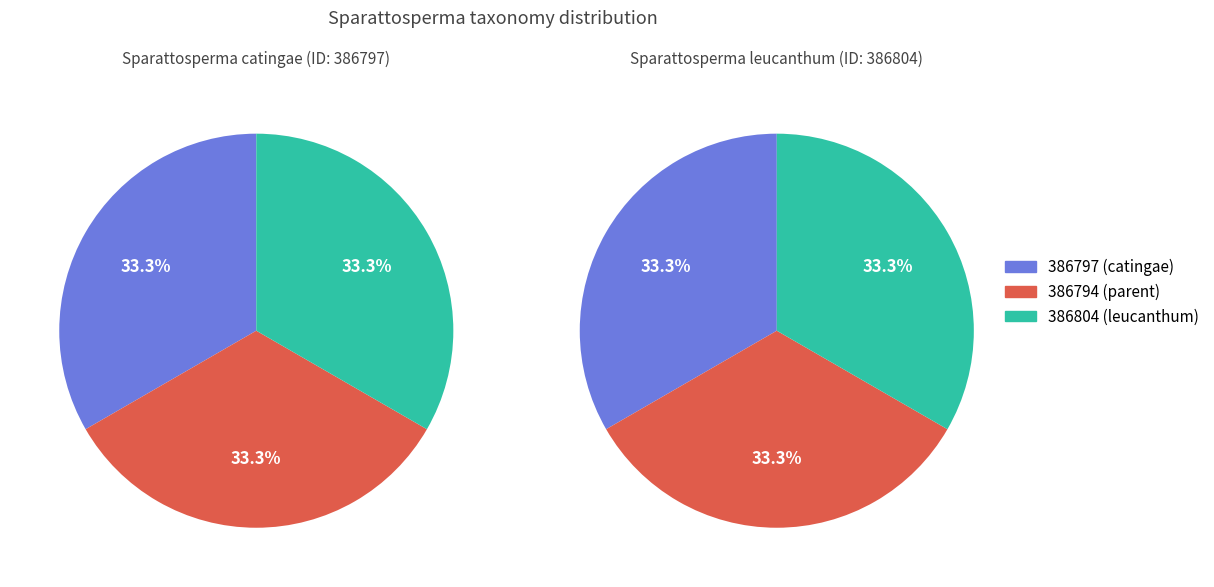

Which slice is the largest?

386804